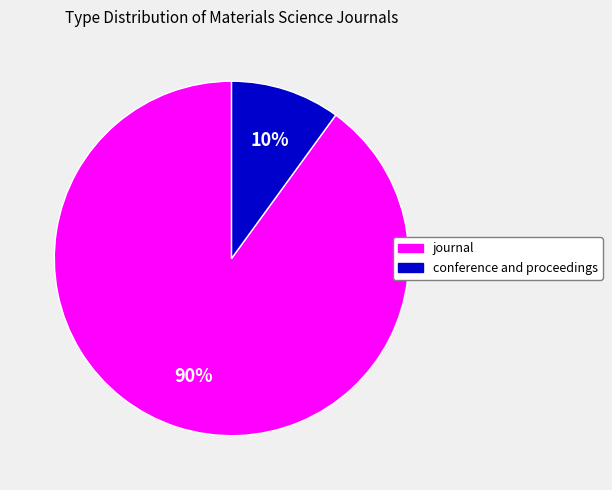

Is there any slice that represents more than half of the pie?

Yes